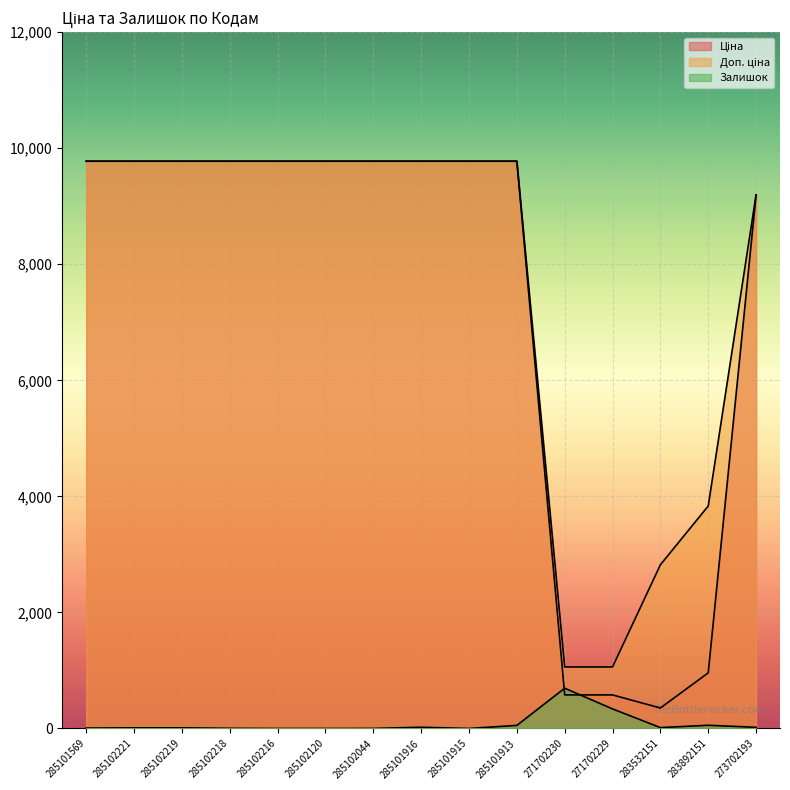

How many data points in Доп. ціна are above 9775?

10